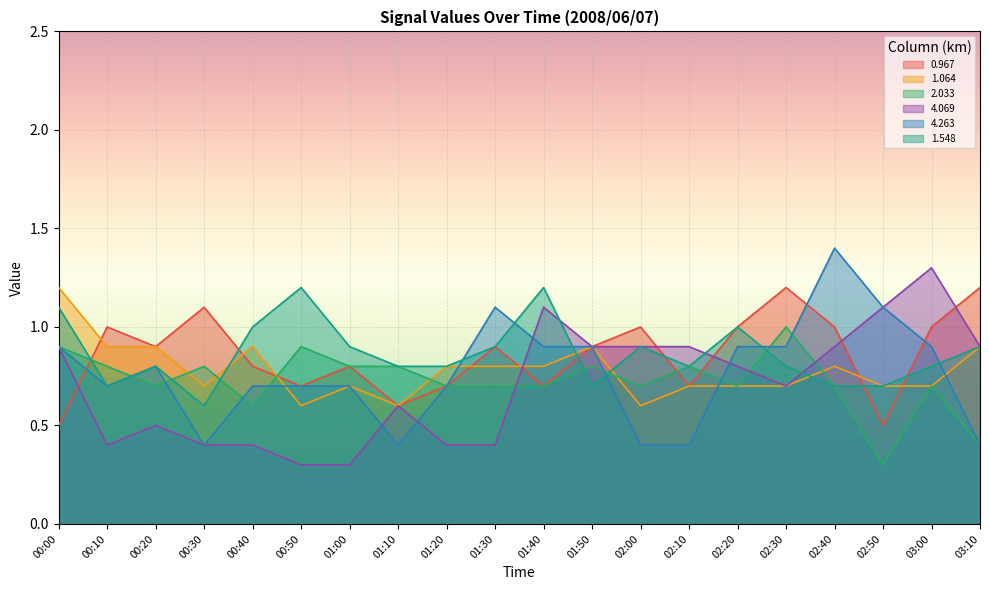

What is the minimum value shown in the chart?

0.3